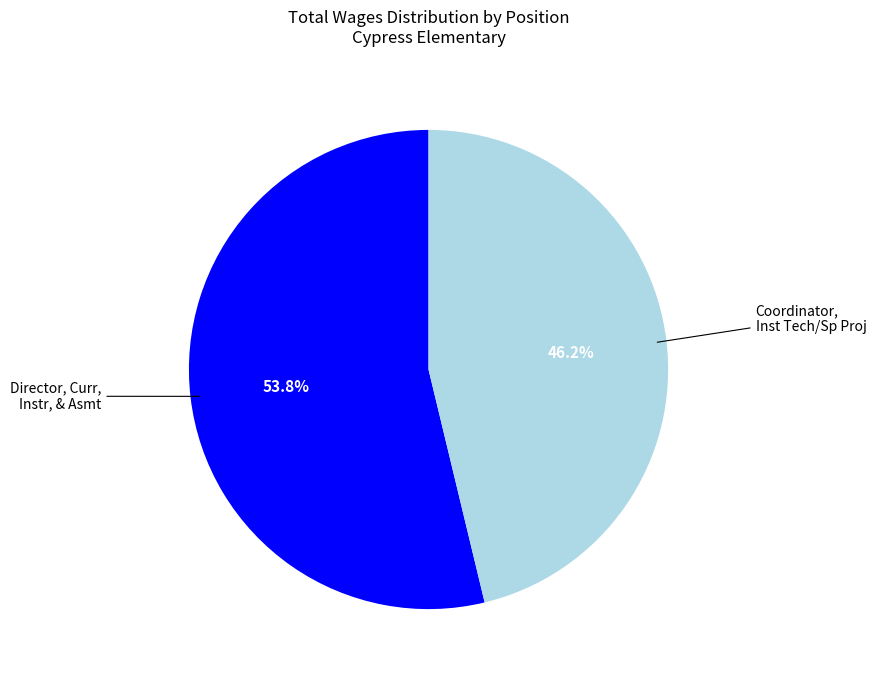

Do Director, Curr, Instr, & Asmt and Coordinator, Inst Tech/Sp Proj together represent more than half of the pie?

Yes